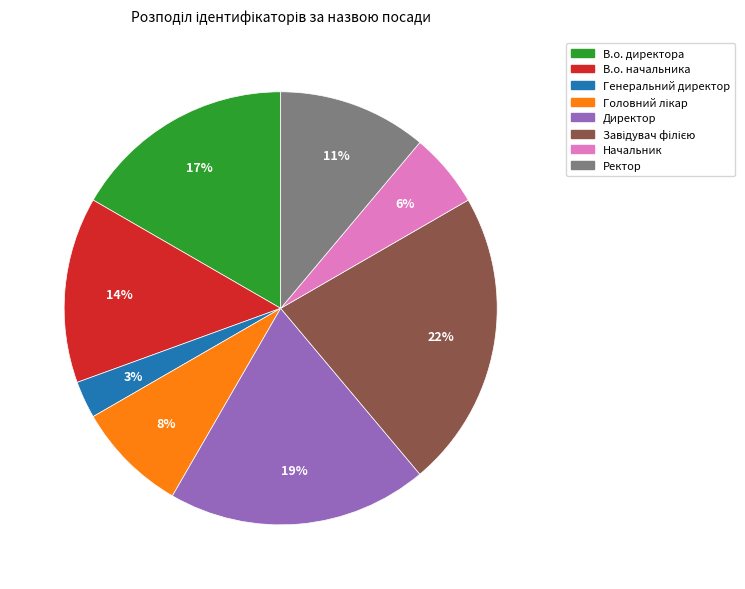

True or false: Начальник accounts for 1% of the total.

False